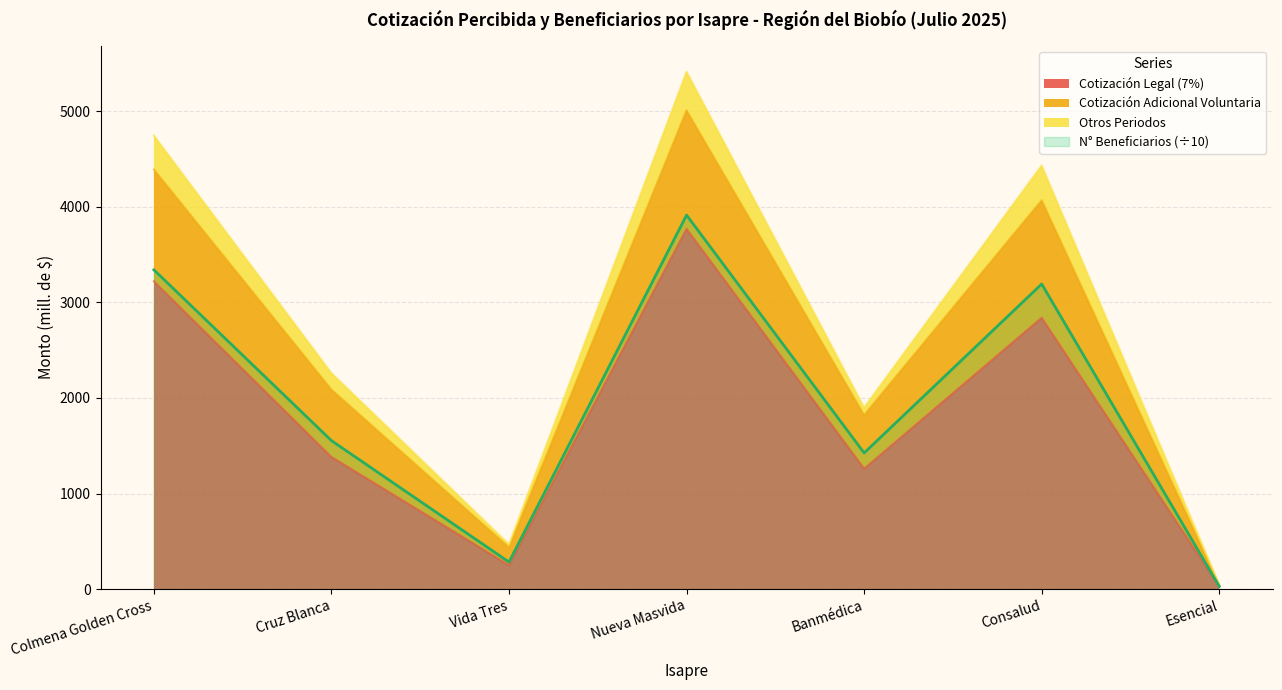

What is the label of the 6th point from the right?

Cruz Blanca